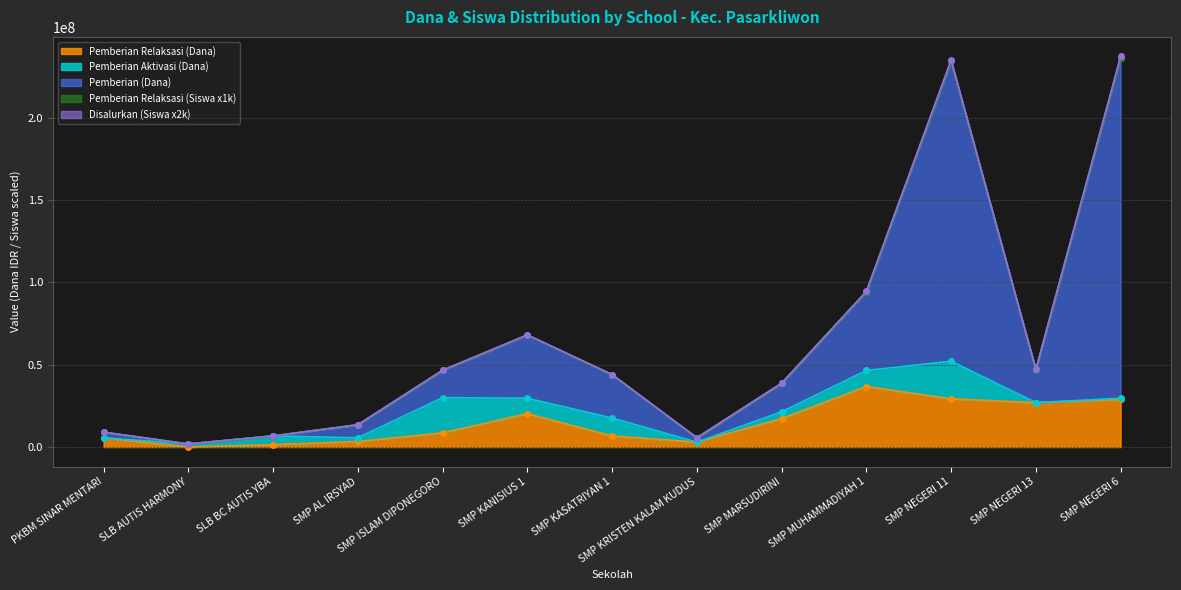

What is the highest value of the Pemberian Relaksasi (Dana) series?

36750000